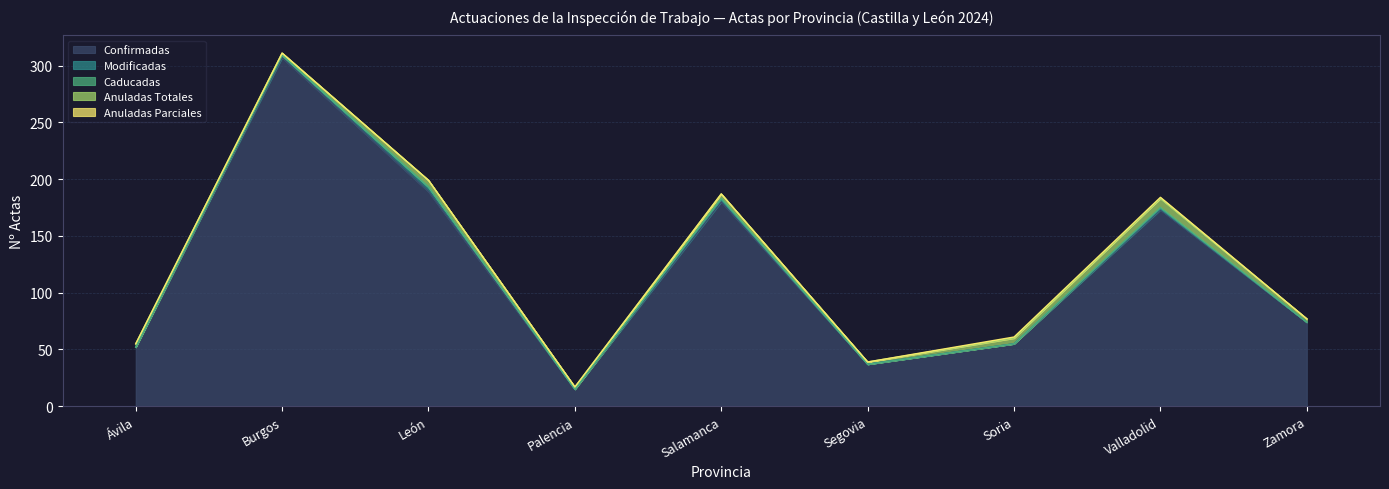

How many values in the Confirmadas series are below 74?

4